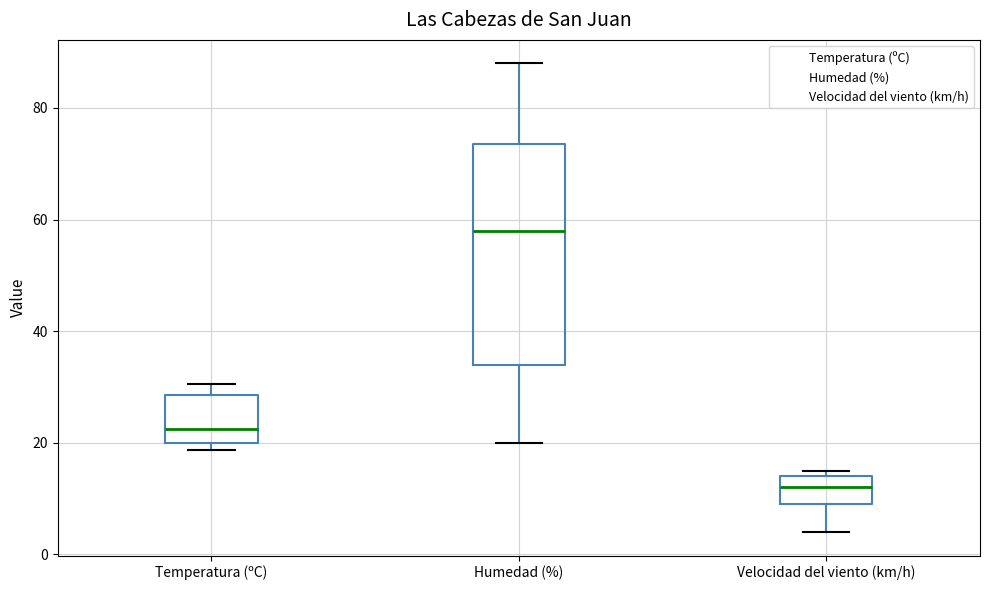

Reading left to right, transcribe this box plot: for each box, give where its median line is, the range the box spans, and where its two whiskers end, as read against the y-axis. The values are not printed on the chart, so give them approximately, as read against the axis.

Temperatura (ºC): median 22, box 20 to 28, whiskers 18 to 30
Humedad (%): median 58, box 34 to 74, whiskers 20 to 88
Velocidad del viento (km/h): median 12, box 10 to 14, whiskers 4 to 16